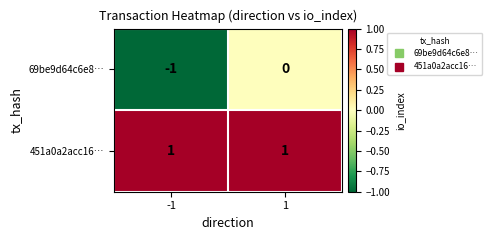

Which series has the largest total across all categories?

451a0a2acc16…